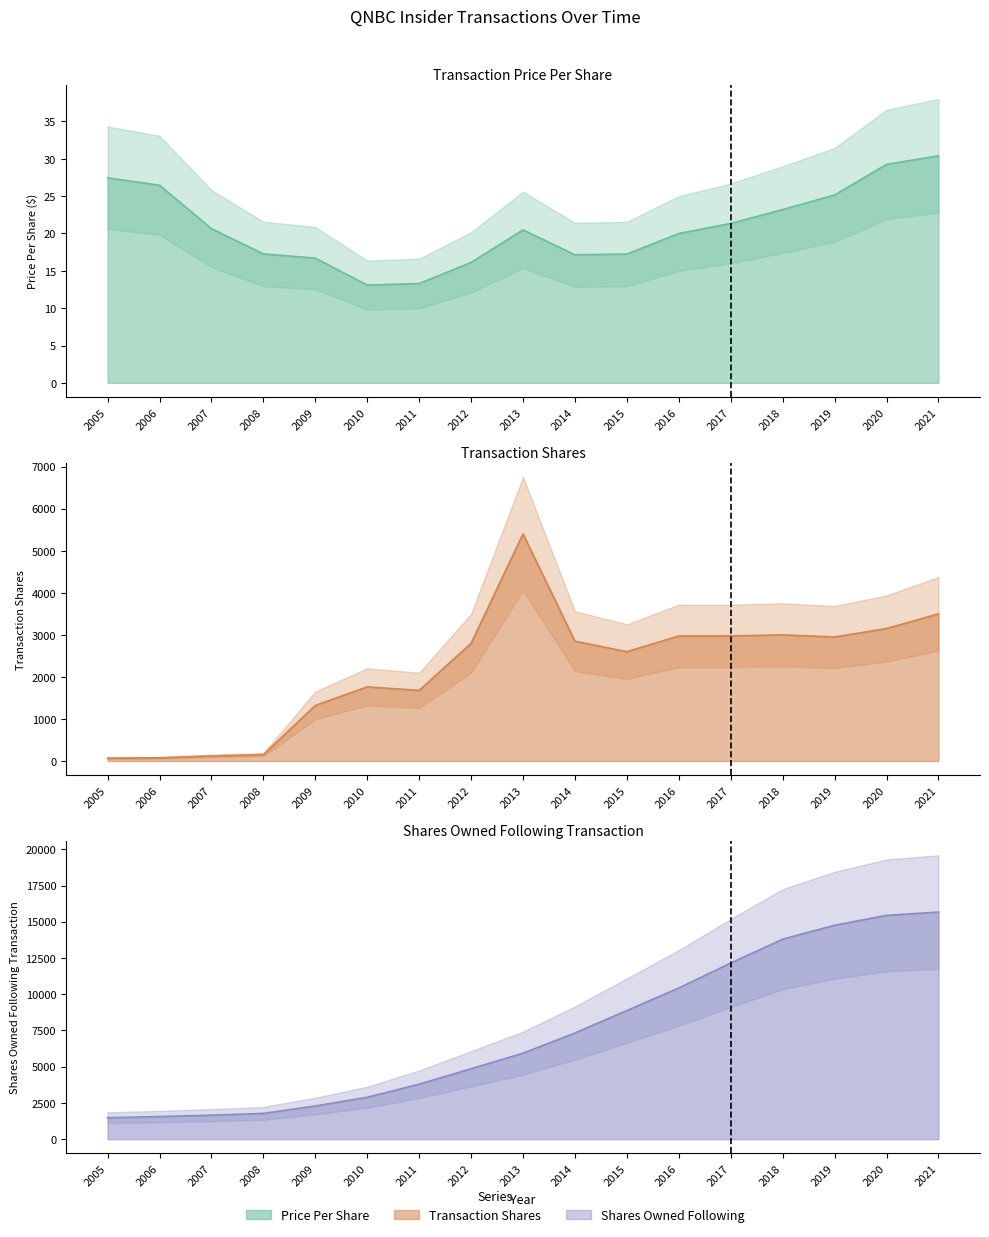

True or false: transactionShares and sharesOwnedFollowingTransaction intersect in this chart.

False